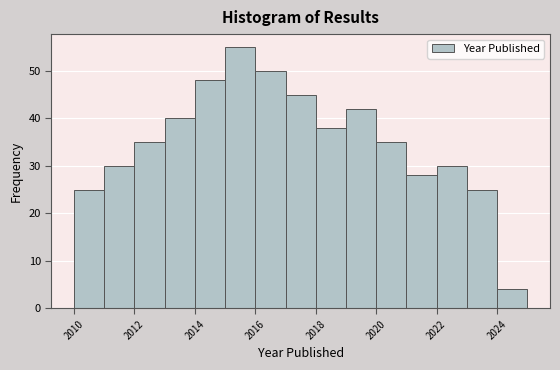

Reading left to right, transcribe this chart: for each bar, give the range it covers on the x-axis and its height. The values are not printed on the chart, so give them approximately, as read against the axis.

2010 to 2011: 25
2011 to 2012: 30
2012 to 2013: 35
2013 to 2014: 40
2014 to 2015: 48
2015 to 2016: 55
2016 to 2017: 50
2017 to 2018: 45
2018 to 2019: 38
2019 to 2020: 42
2020 to 2021: 35
2021 to 2022: 28
2022 to 2023: 30
2023 to 2024: 25
2024 to 2025: 4